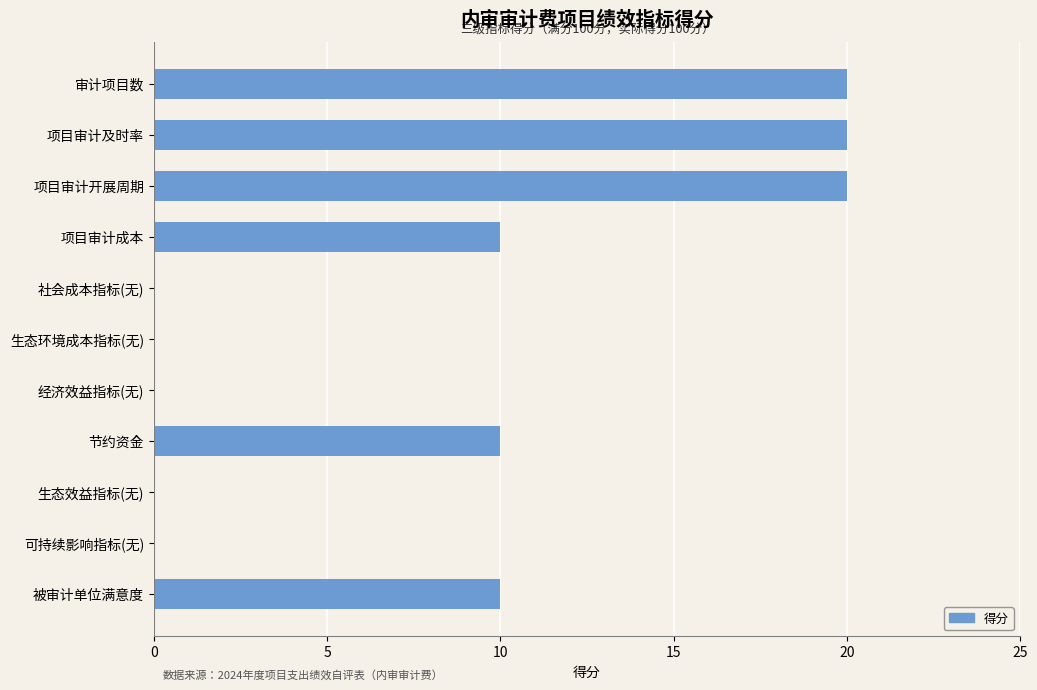

Reading top to bottom, list all the values displayed in this chart.

审计项目数=20	项目审计及时率=20	项目审计开展周期=20	项目审计成本=10	社会成本指标(无)=0	生态环境成本指标(无)=0	经济效益指标(无)=0	节约资金=10	生态效益指标(无)=0	可持续影响指标(无)=0	被审计单位满意度=10